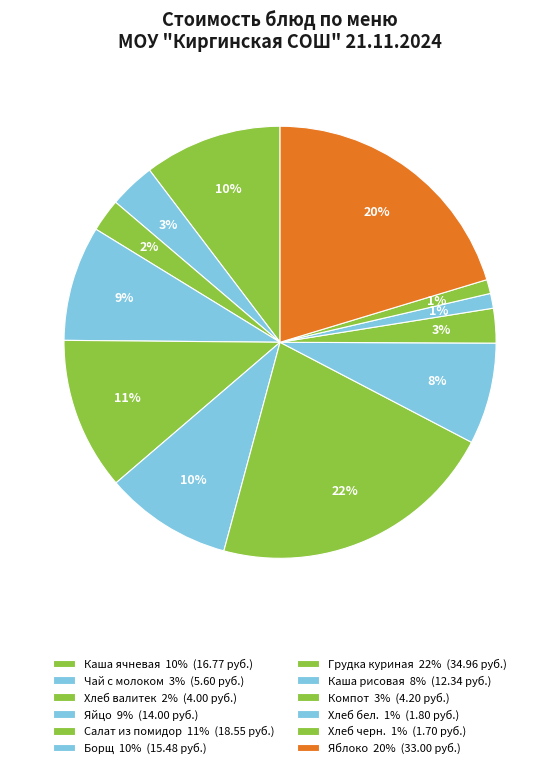

How many segments does this pie chart have?

12